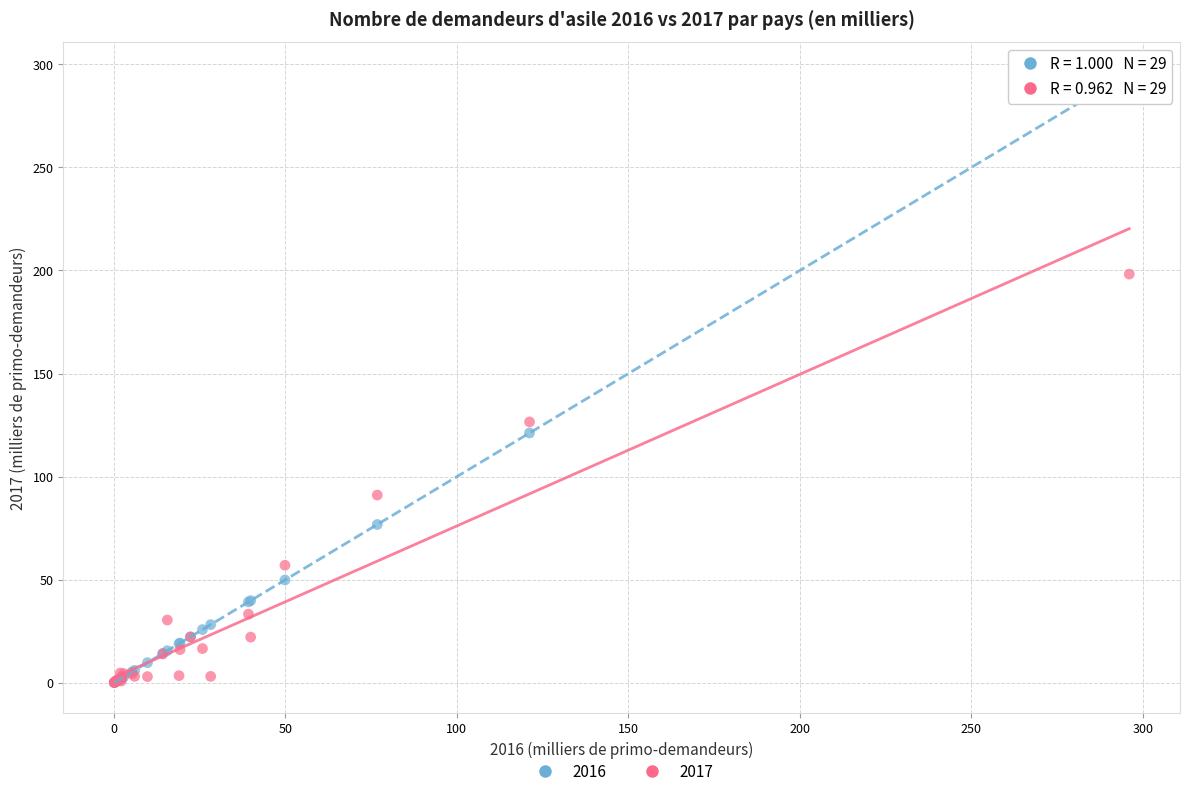

Which series reaches the maximum Y coordinate?

2016